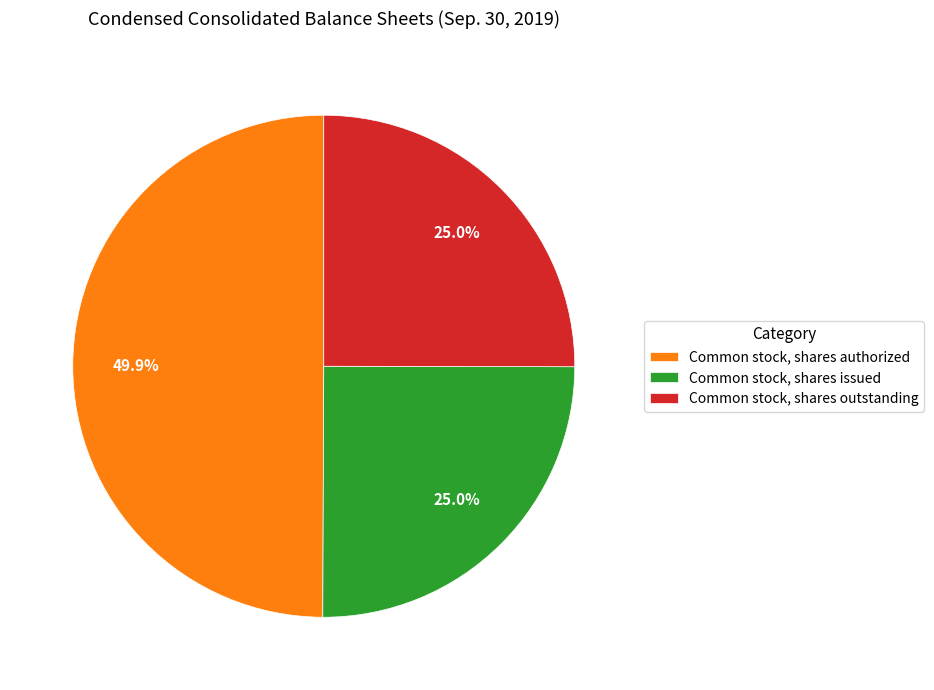

Combined, do Common stock, shares authorized and Common stock, shares issued account for over 50%?

Yes